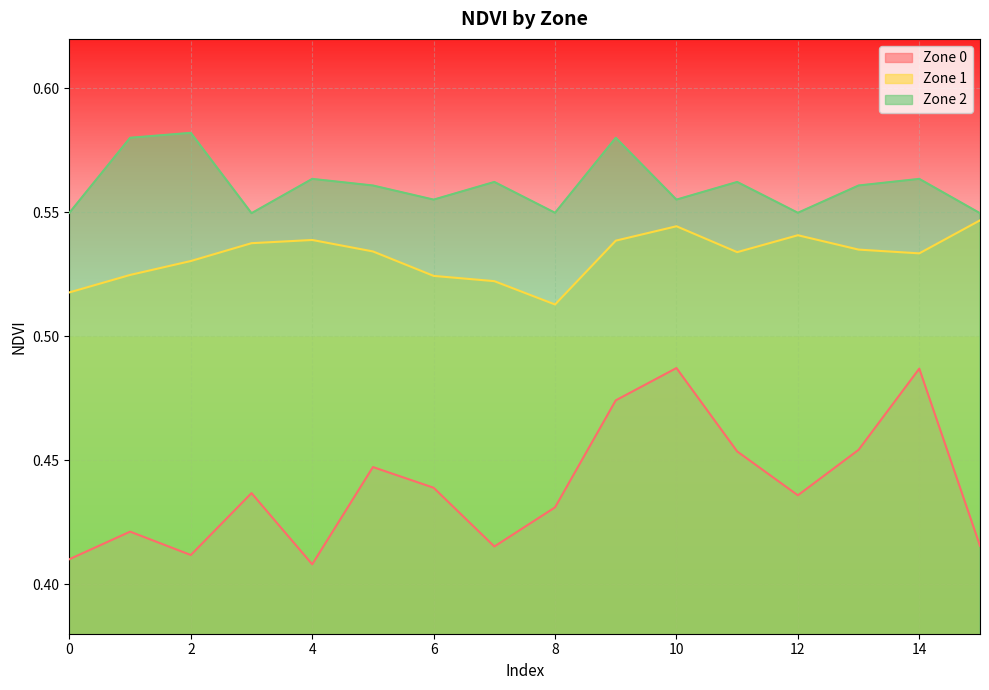

What is the difference between the maximum and minimum values in the Zone 0 series?

0.1